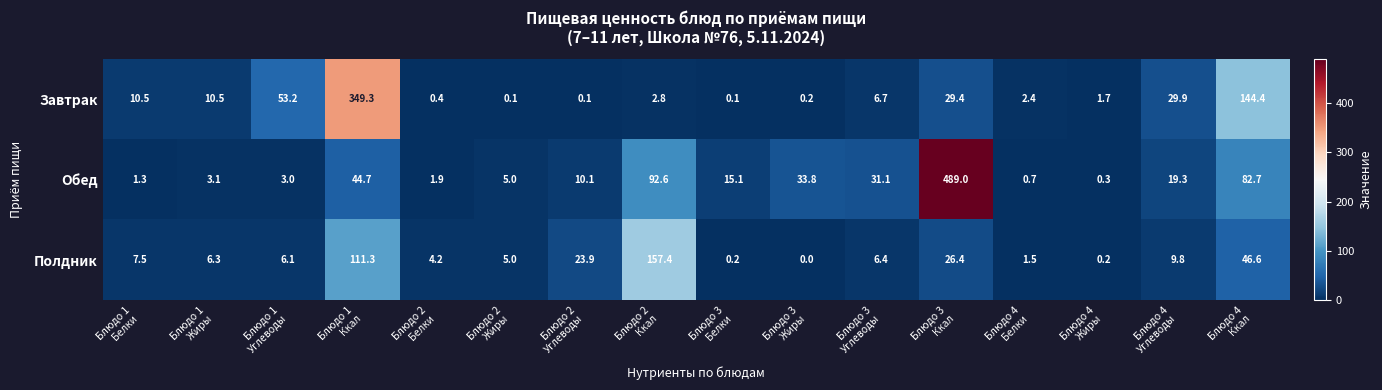

List the series in order of their overall mean, lowest first.

Полдник, Завтрак, Обед